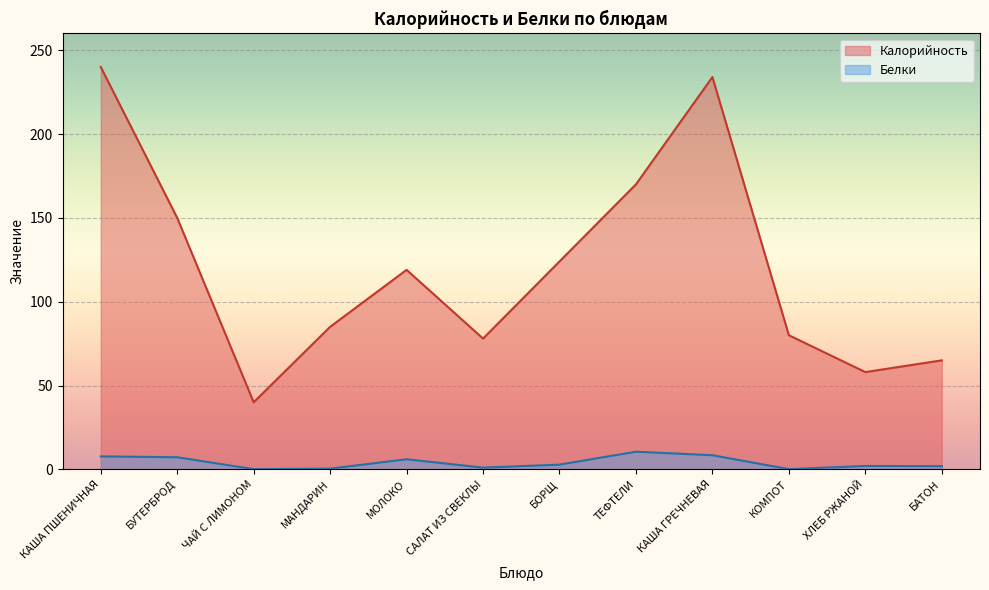

What is the spread (max minus min) of values at БАТОН?

63.1